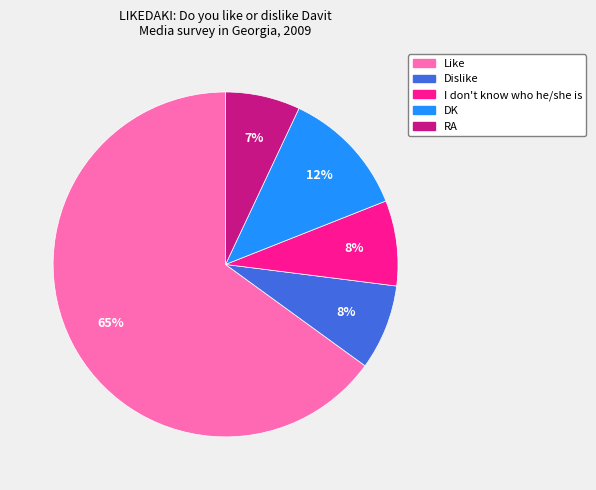

Which has a higher value, I don't know who he/she is or RA?

I don't know who he/she is